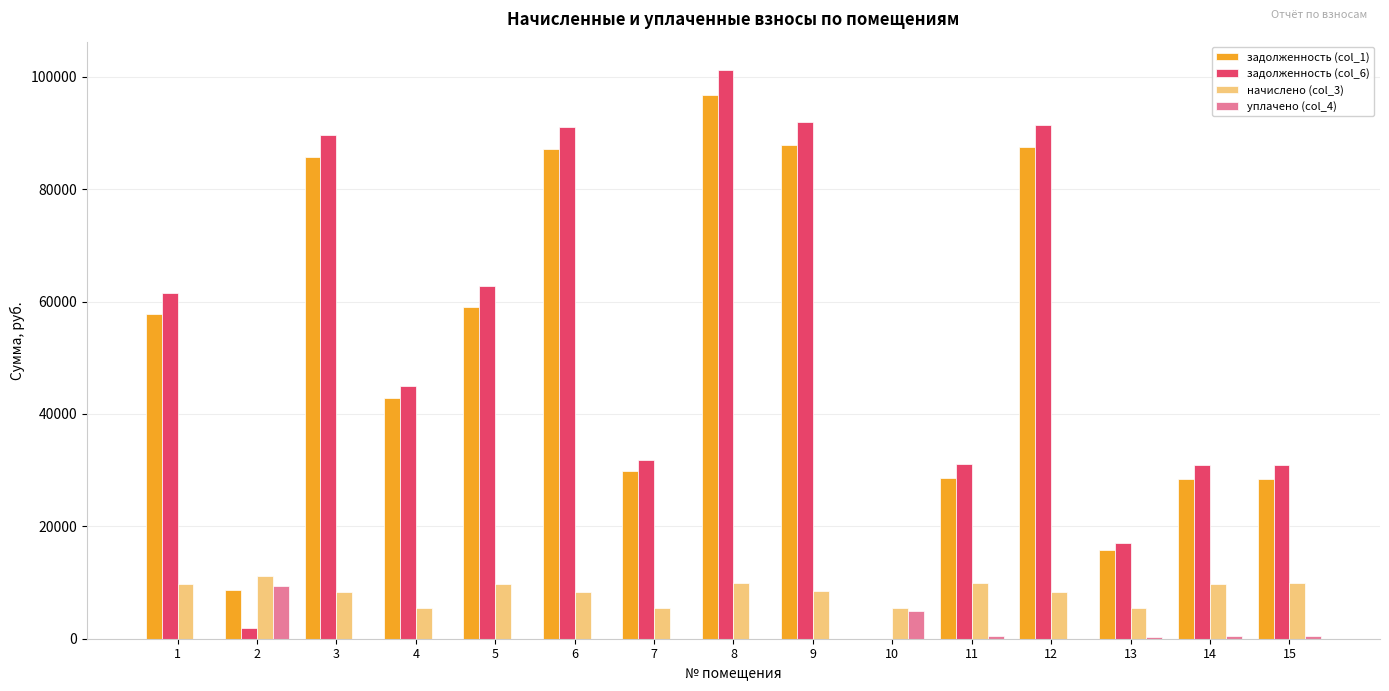

What is the greatest value displayed?

101205.0